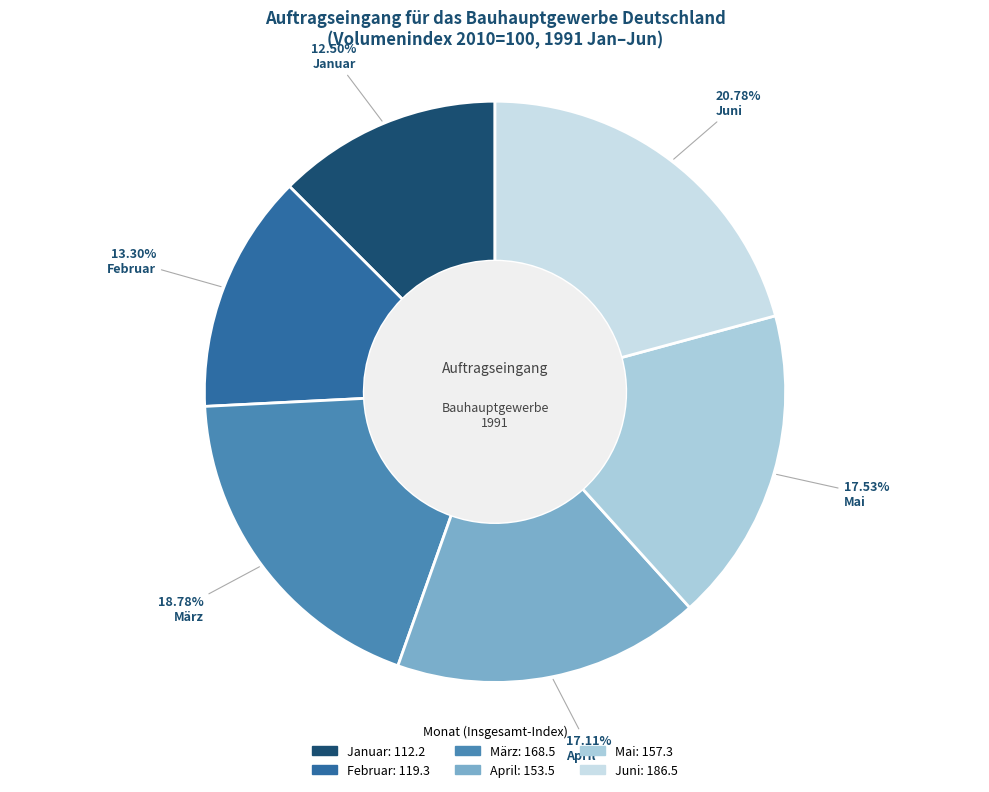

What is the change in value from Februar to Mai?

+38.0